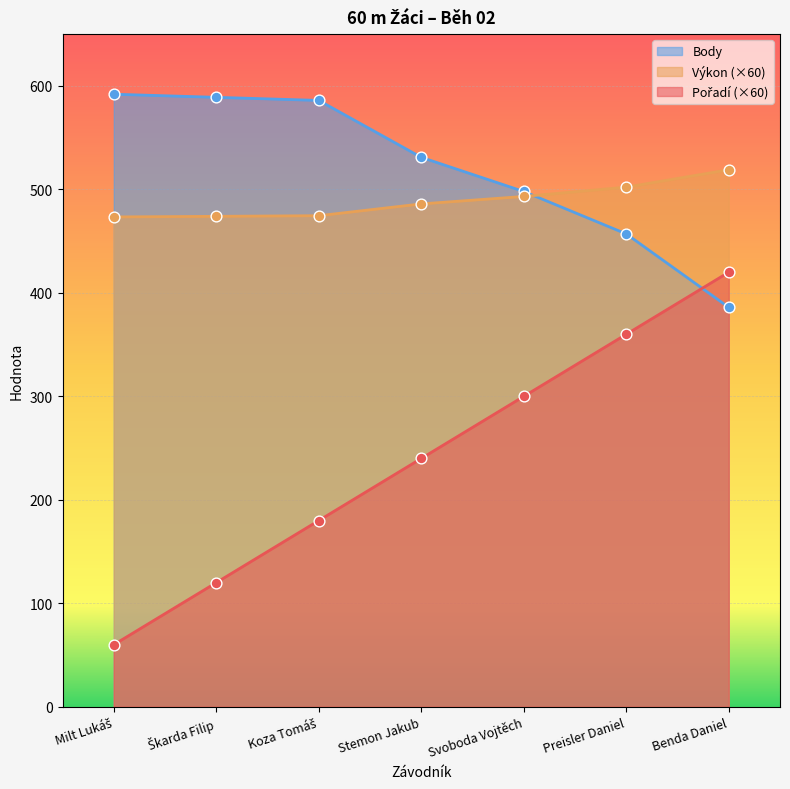

Which series has the largest total across all categories?

Body